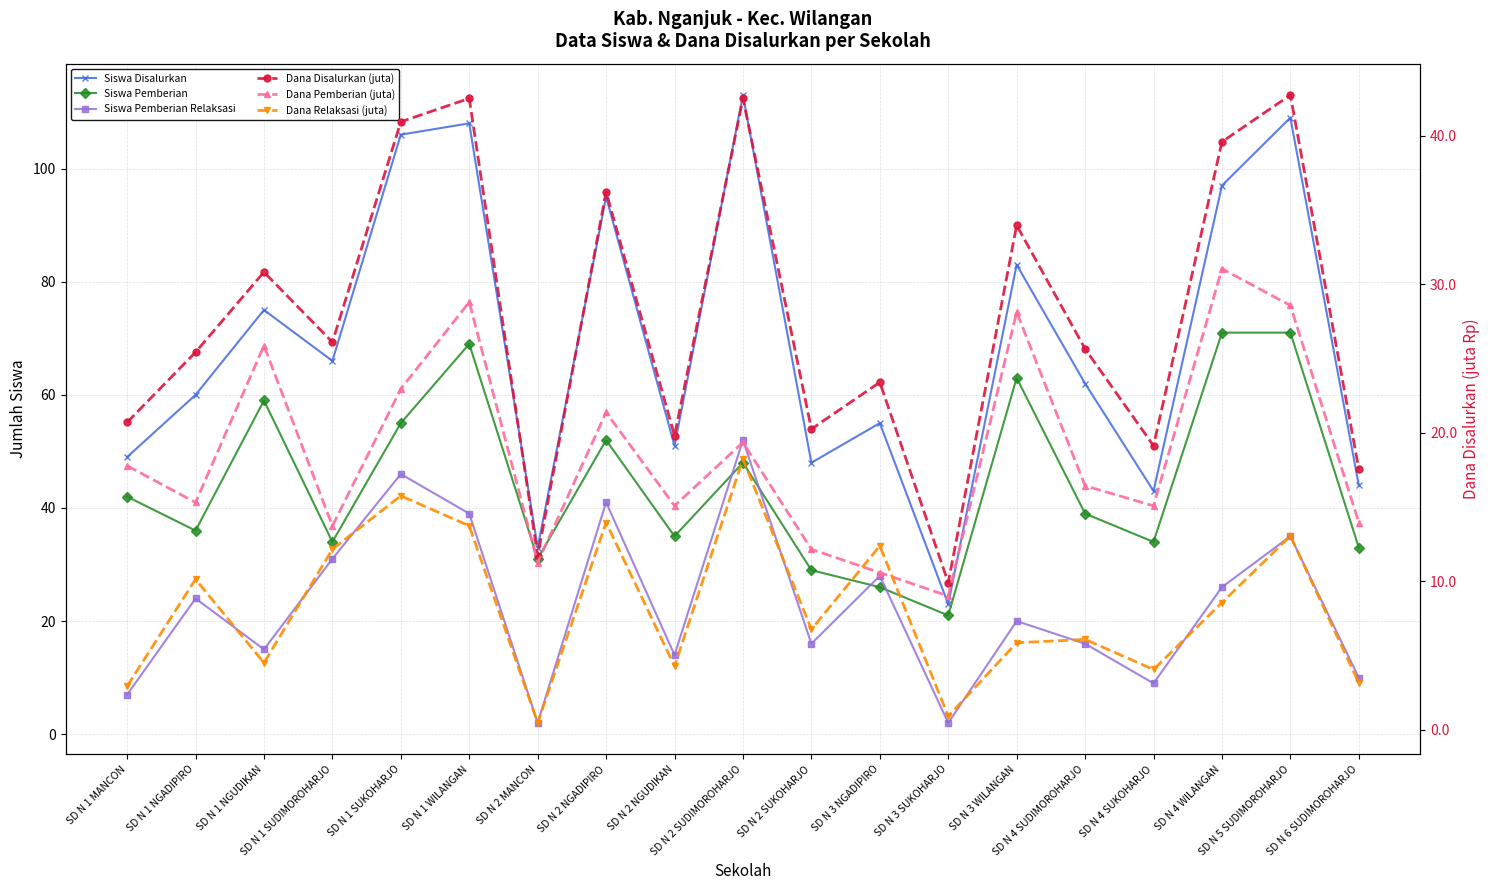

What are all the series names shown in the legend?

Siswa Disalurkan, Siswa Pemberian, Siswa Pemberian Relaksasi, Dana Disalurkan (juta), Dana Pemberian (juta), Dana Relaksasi (juta)